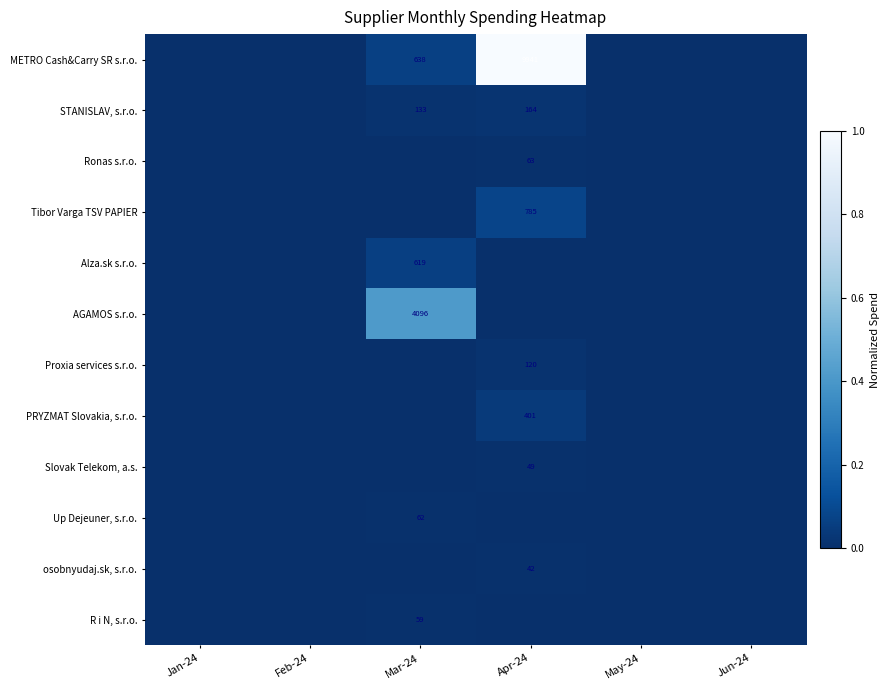

The value of STANISLAV, s.r.o. at Apr-24 is 223. True or false?

False